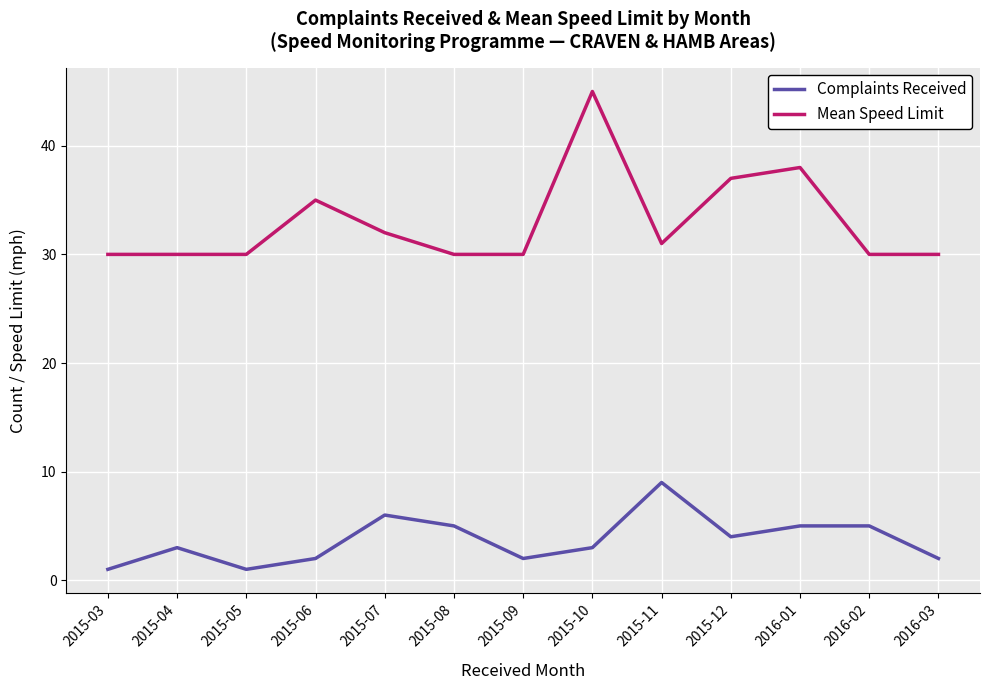

Is it true that Complaints Received equals 1 at 2015-03?

True